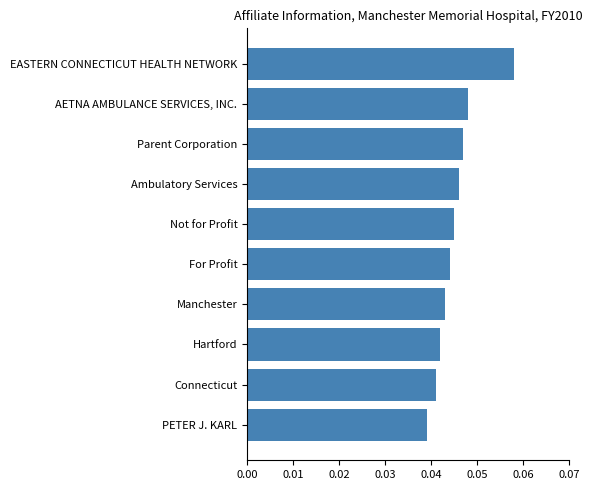

Rank the categories by value from lowest to highest.

PETER J. KARL, Connecticut, Hartford, Manchester, For Profit, Not for Profit, Ambulatory Services, Parent Corporation, AETNA AMBULANCE SERVICES, INC., EASTERN CONNECTICUT HEALTH NETWORK